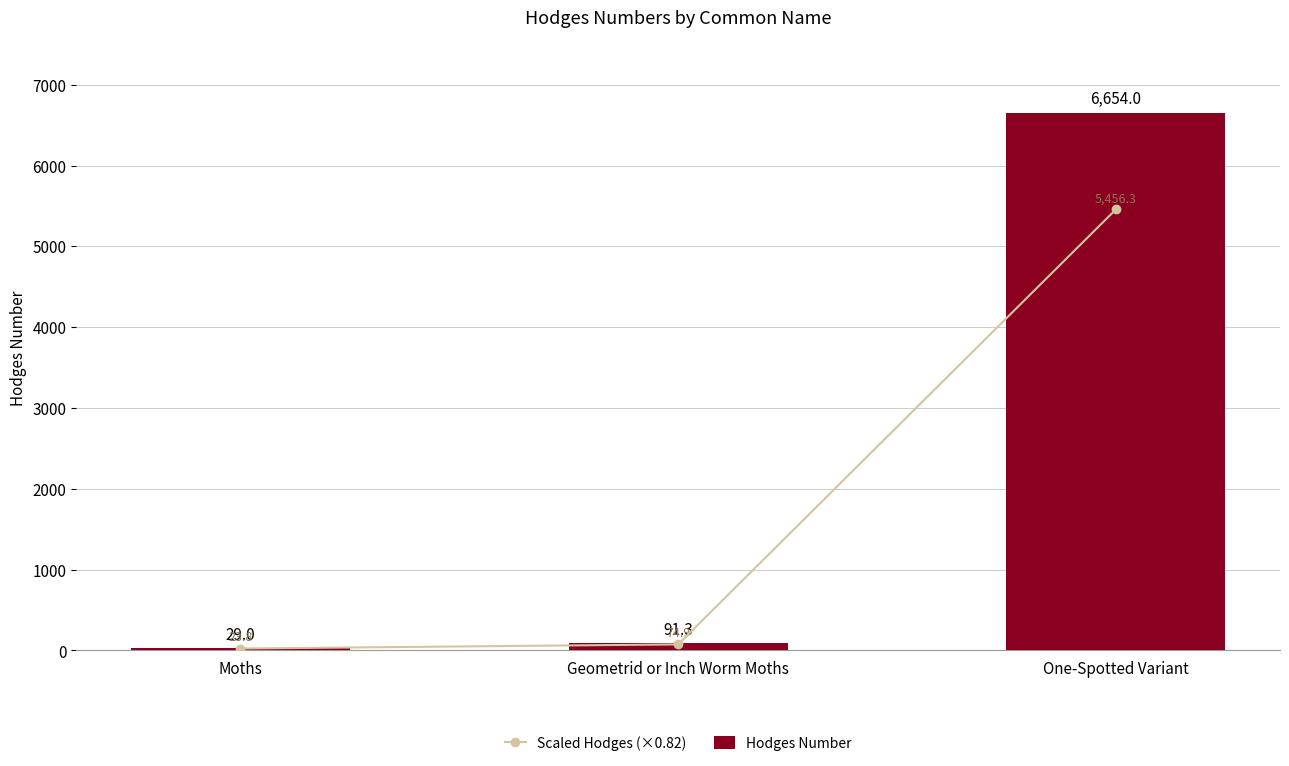

The value of Hodges Number at Geometrid or Inch Worm Moths is 91.3. True or false?

True